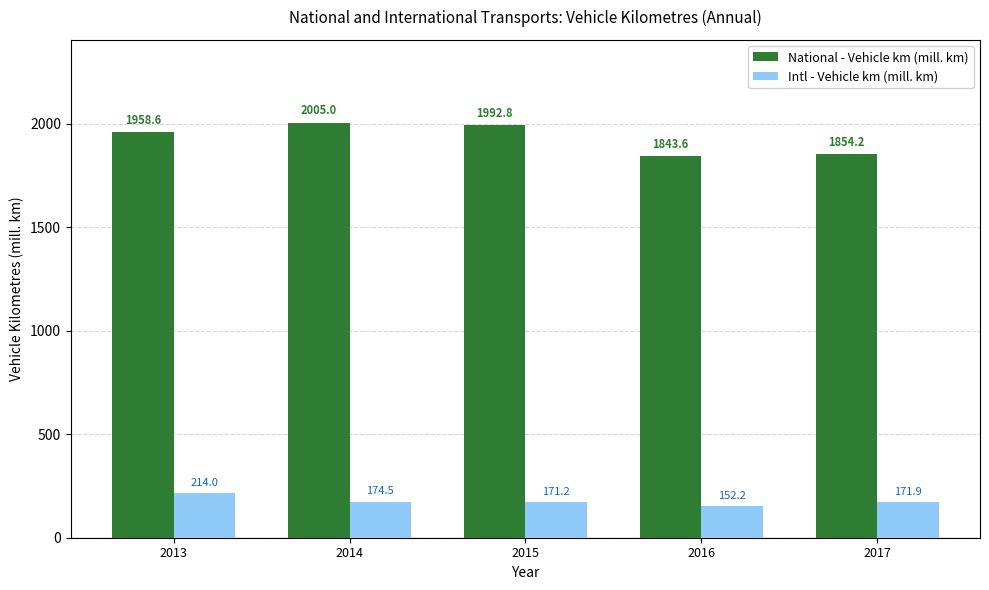

What is the total value across all series at 2013?

2172.6